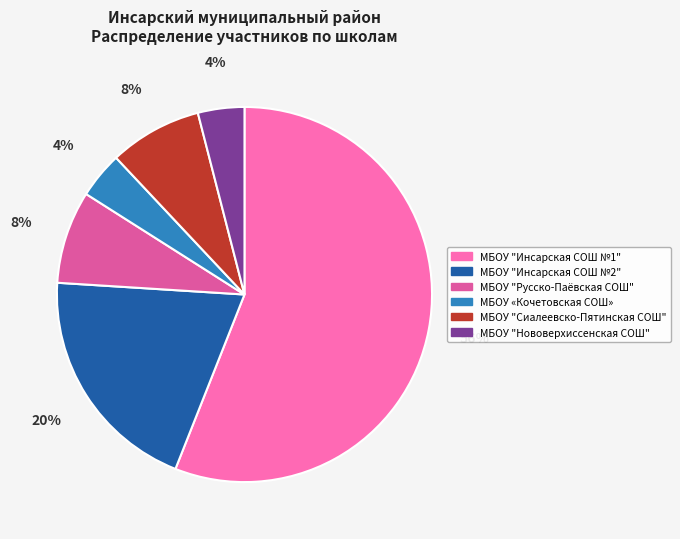

Is the sum of МБОУ "Инсарская СОШ №2" and МБОУ "Русско-Паёвская СОШ" greater than half?

No